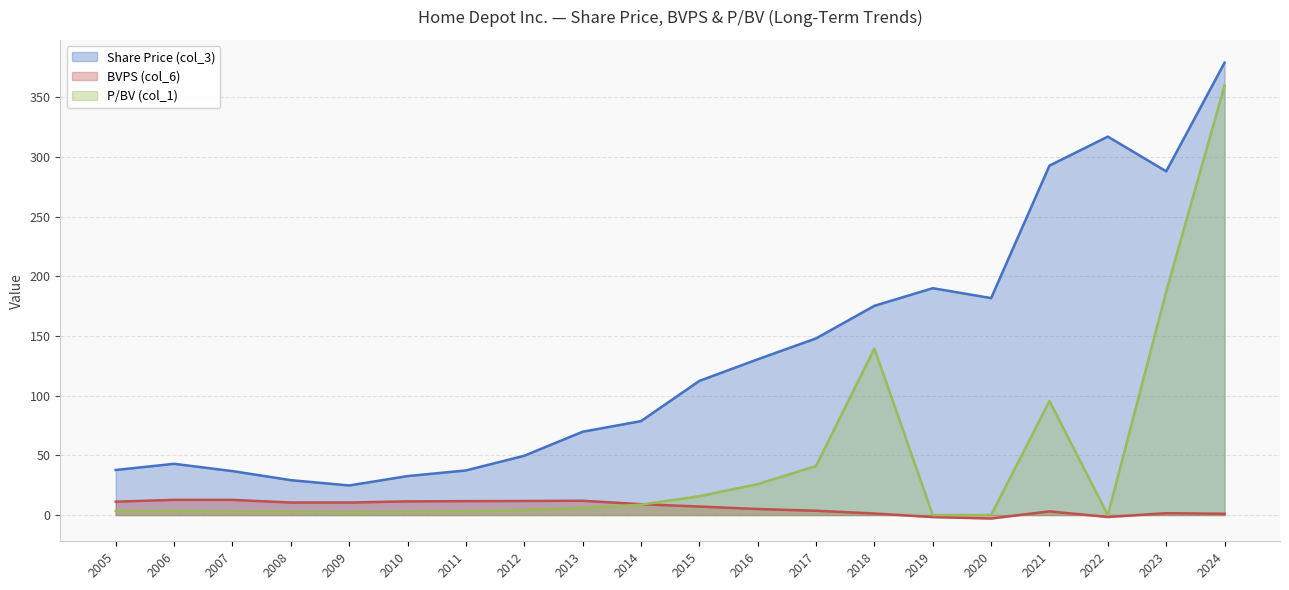

At which label does P/BV (col_1) first exceed 4?

2012